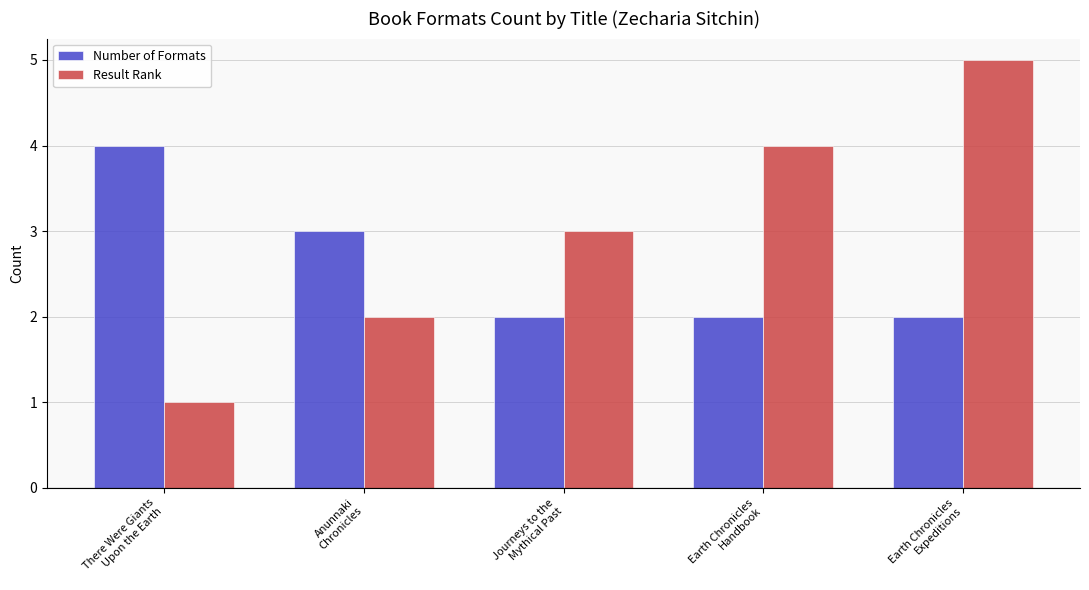

What are all the series names shown in the legend?

Number of Formats, Result Rank